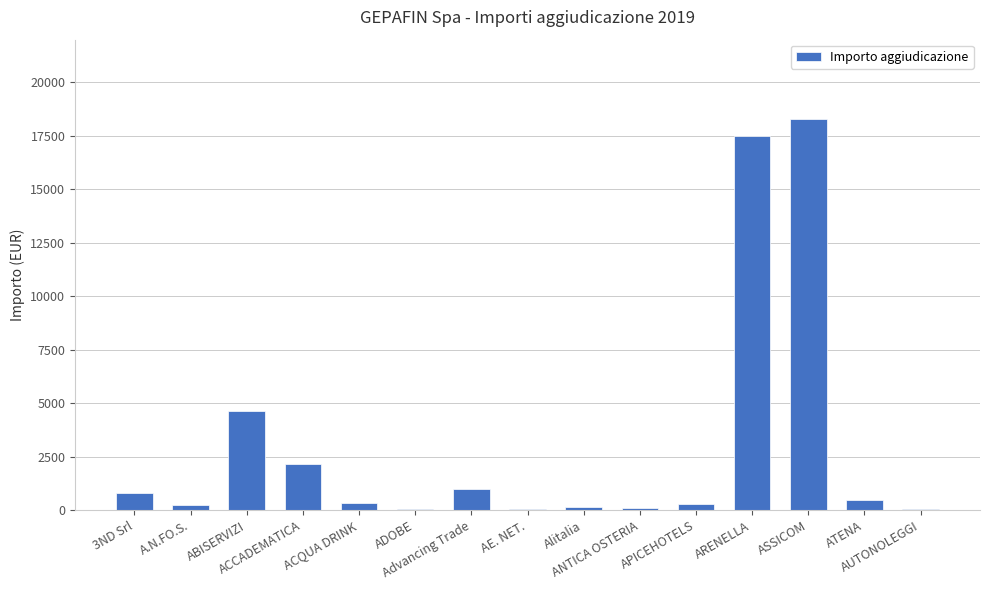

Is it true that the value at ABISERVIZI is 3033.0?

False